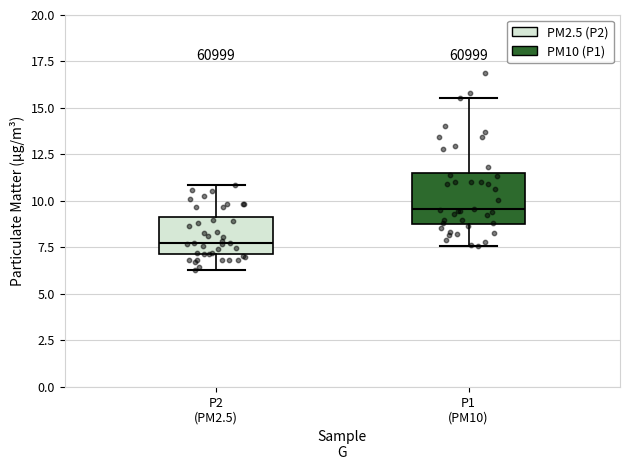

Reading left to right, read every box against the y-axis: the position of its median line, the range the box covers, and the ends of its whiskers. The values are not printed on the chart, so give them approximately, as read against the axis.

P2 (PM2.5): median 7.5, box 7.0 to 9.0, whiskers 6.5 to 11.0
P1 (PM10): median 9.5, box 8.5 to 11.5, whiskers 7.5 to 15.5